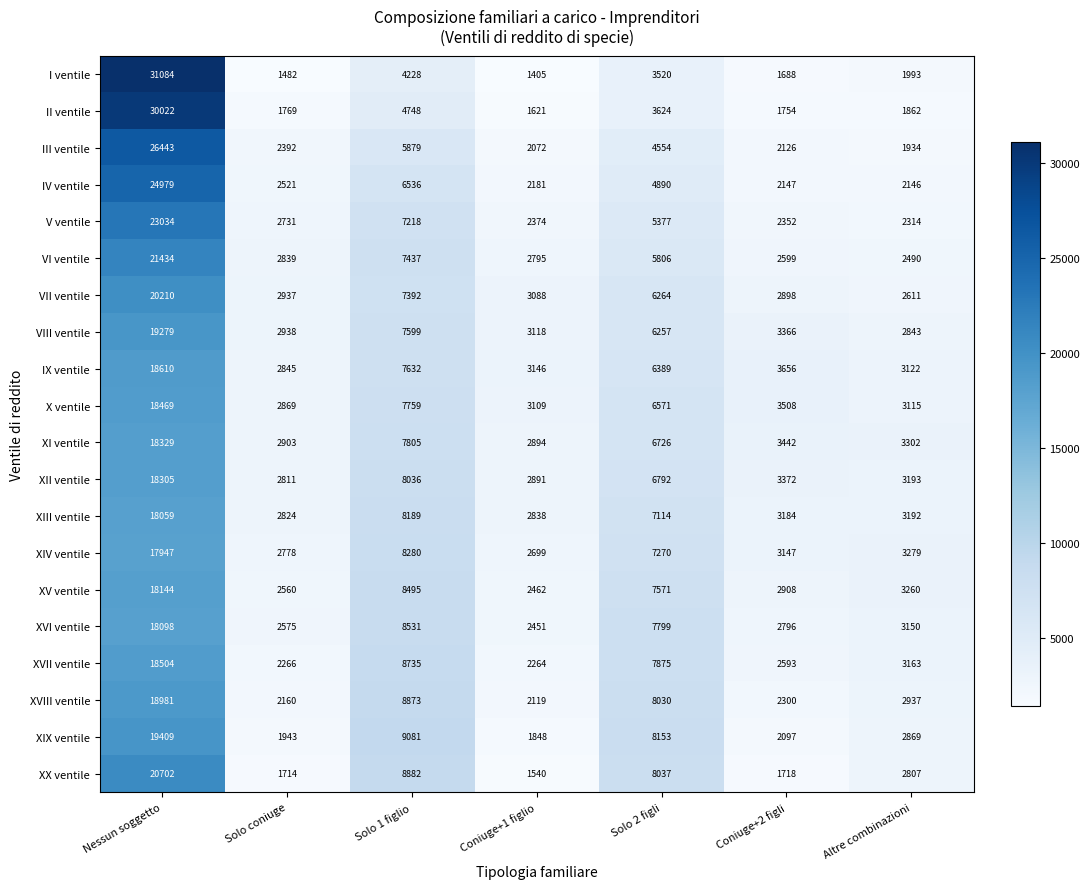

Rank the categories by XV ventile value from highest to lowest.

Nessun soggetto, Solo 1 figlio, Solo 2 figli, Altre combinazioni, Coniuge+2 figli, Solo coniuge, Coniuge+1 figlio